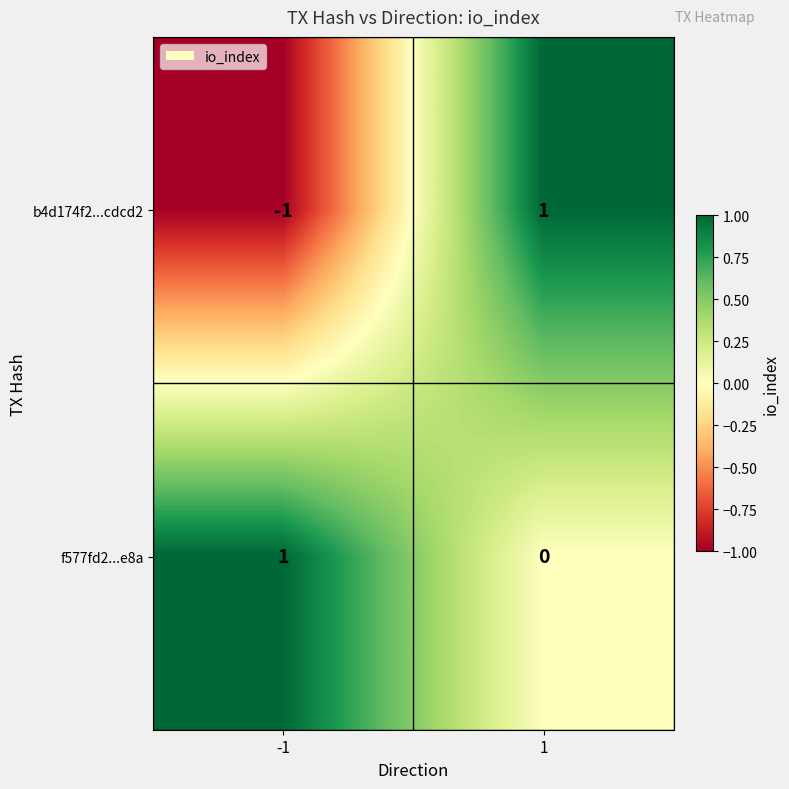

Is it true that f577fd2...e8a equals 0 at 1?

True